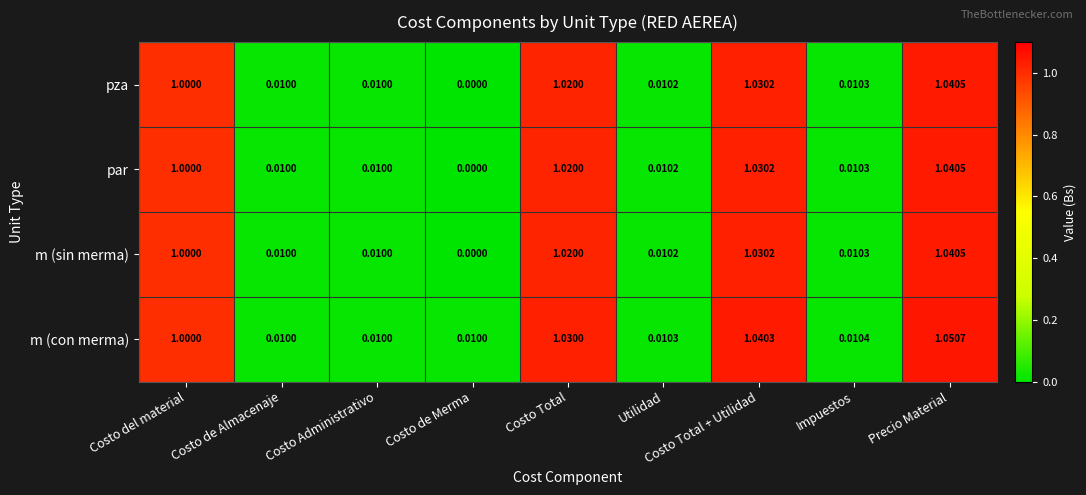

At which category is the sum across all series the highest?

Precio Material